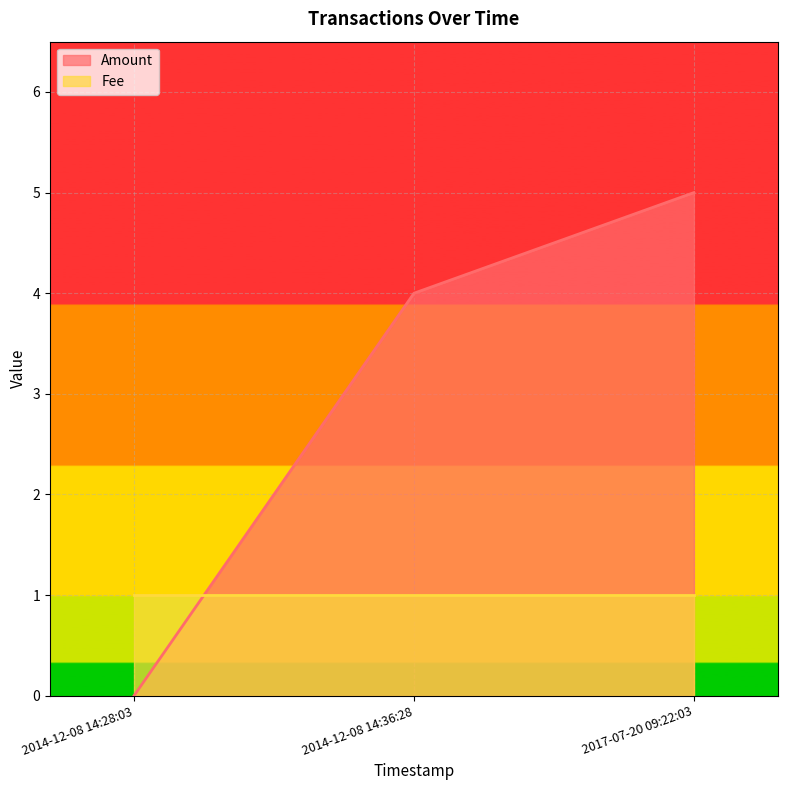

What is the sum of the values at 2017-07-20 09:22:03 and 2014-12-08 14:36:28?

9